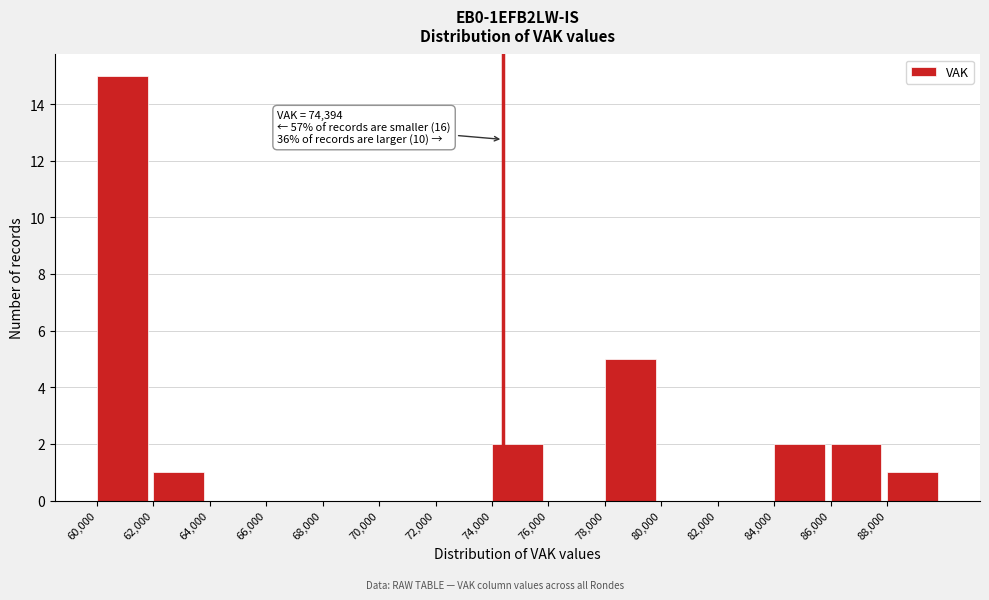

Which range on the x-axis has the tallest bar?

60000 to 62000